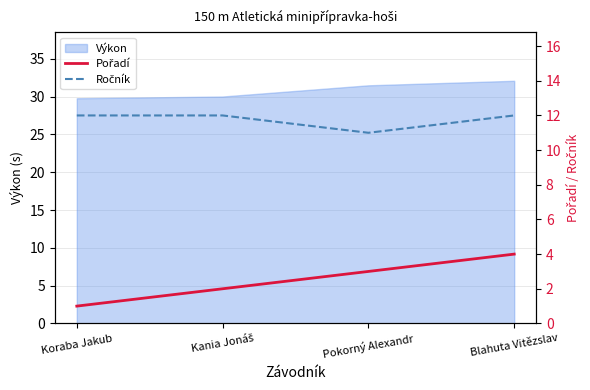

What is the label of the 1st point from the left?

Koraba Jakub